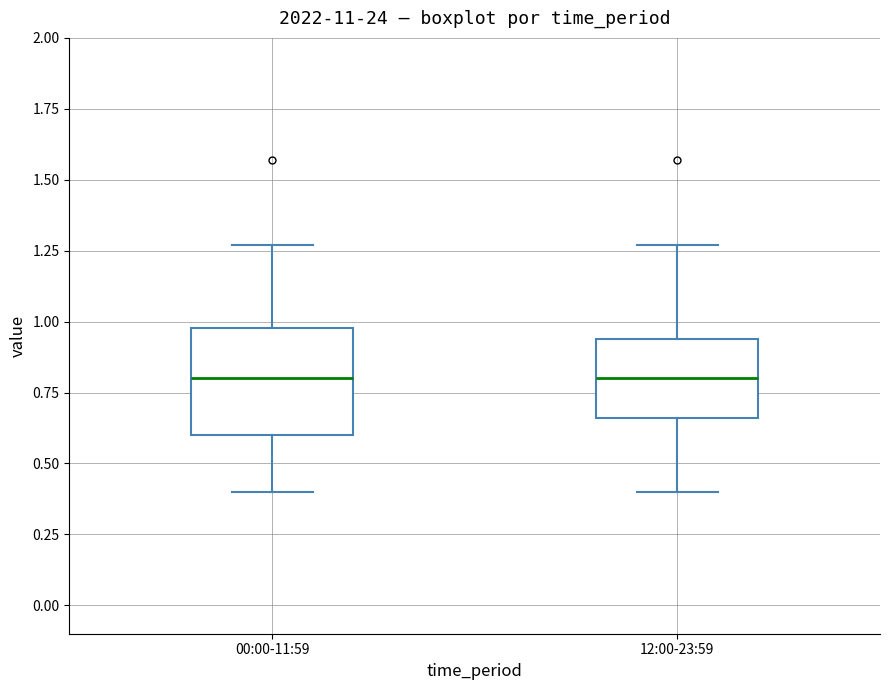

Reading left to right, read every box against the y-axis: the position of its median line, the range the box covers, and the ends of its whiskers. The values are not printed on the chart, so give them approximately, as read against the axis.

00:00-11:59: median 0.80, box 0.60 to 1.00, whiskers 0.40 to 1.25
12:00-23:59: median 0.80, box 0.65 to 0.95, whiskers 0.40 to 1.25